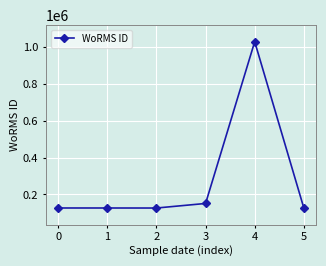

How many points are lower than both their immediate neighbors (excluding endpoints)?

1